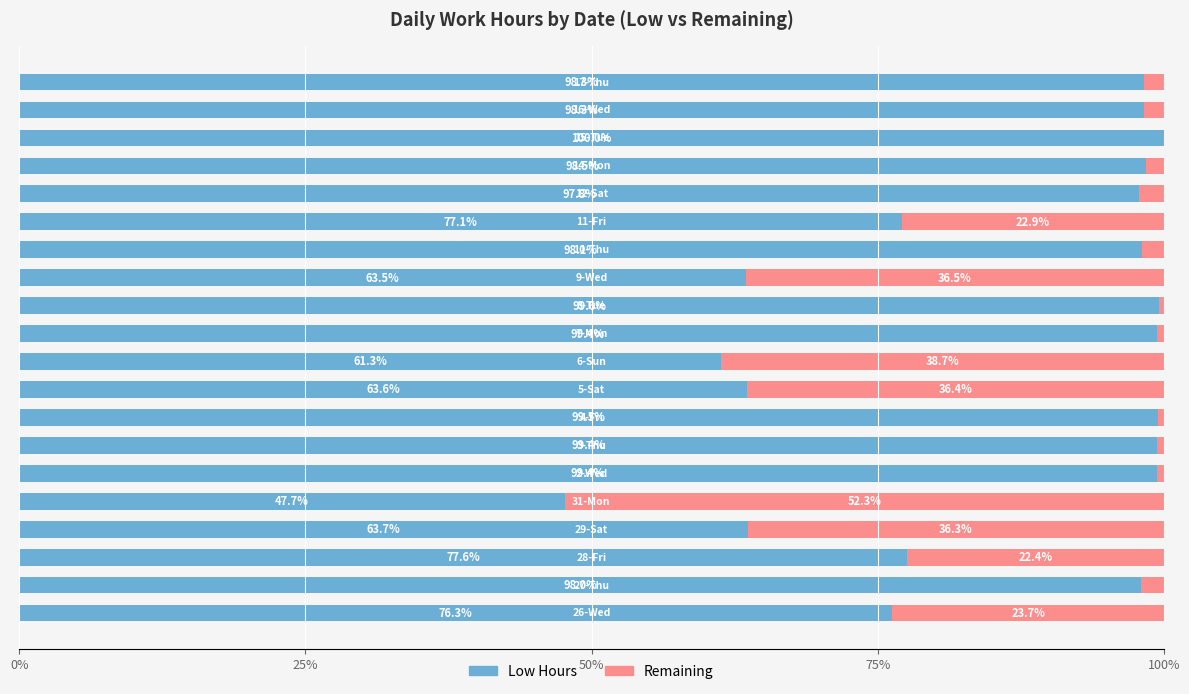

What is the highest value of the Low Hours series?

100.0